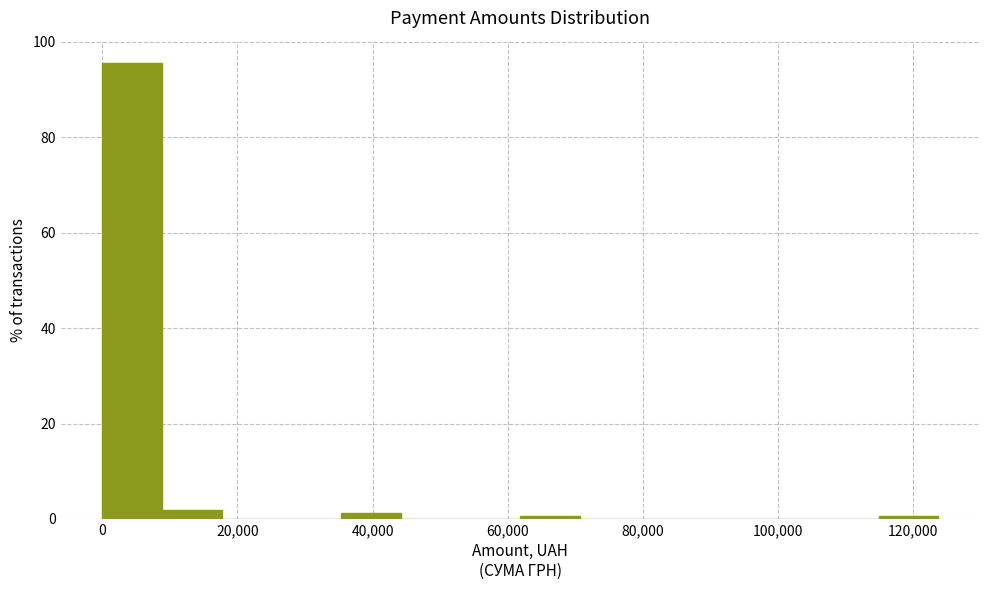

How tall is the bar that spans 0 to 8000 on the x-axis? Neither the bar edges nor the heights are printed on the chart, so give them approximately, as read against the axes.

96